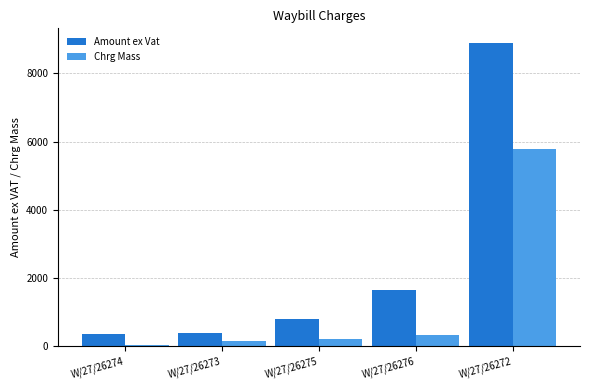

Reading left to right, list all the values displayed in this chart.

Amount ex Vat: 351.8	394.5	806.7	1658.6	8880.0
Chrg Mass: 40.0	144.0	210.0	320.0	5775.0